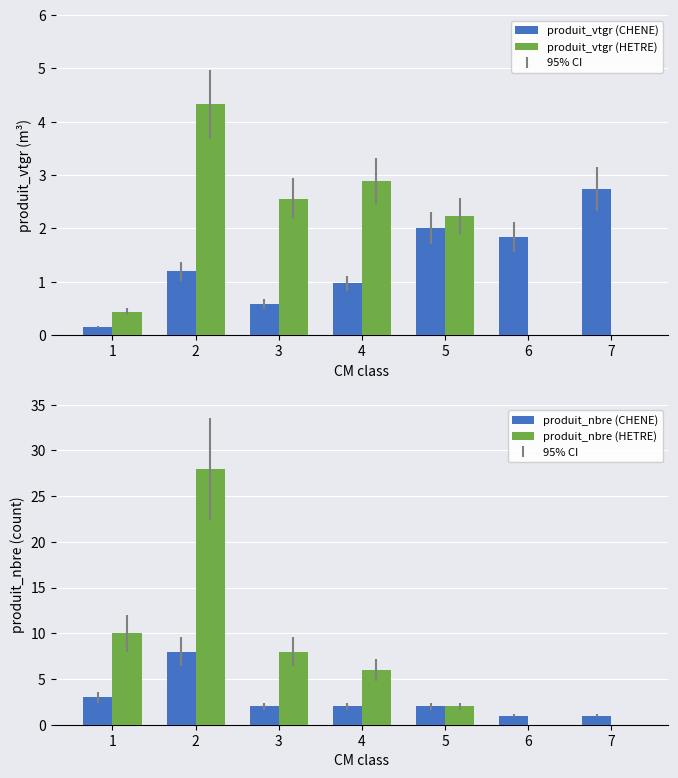

What is the sum of all produit_nbre (CHENE) values?

19